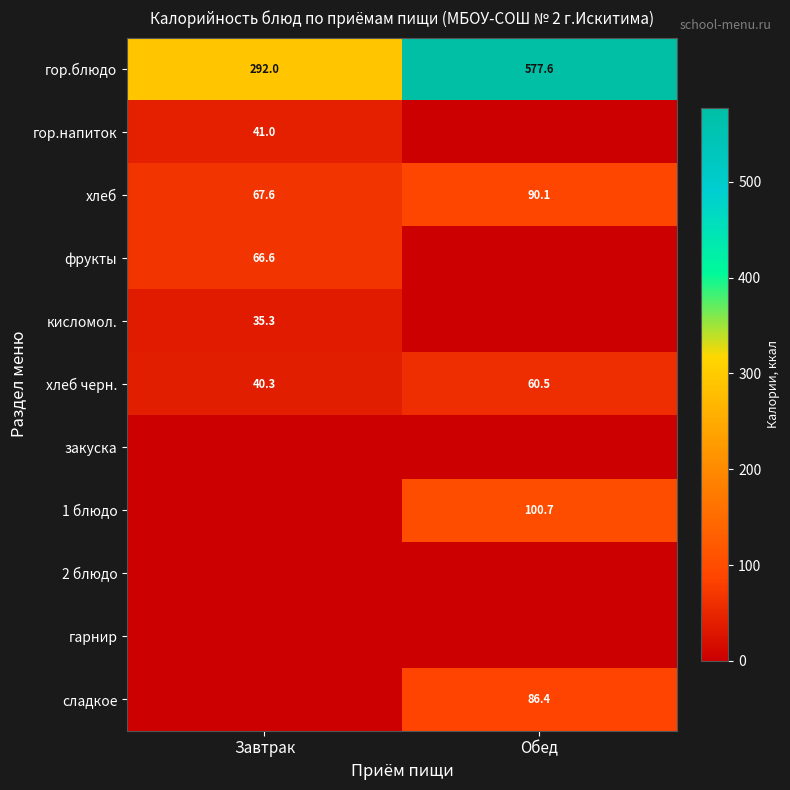

Is it true that гор.напиток equals 41.0 at Завтрак?

True